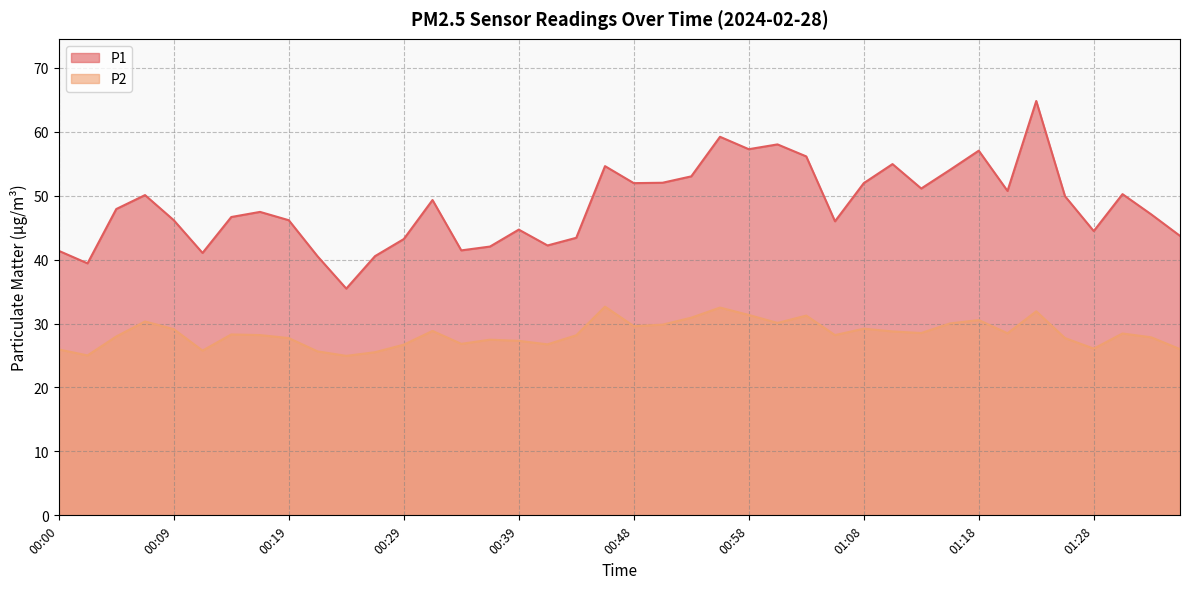

True or false: P1 and P2 cross at least once.

False